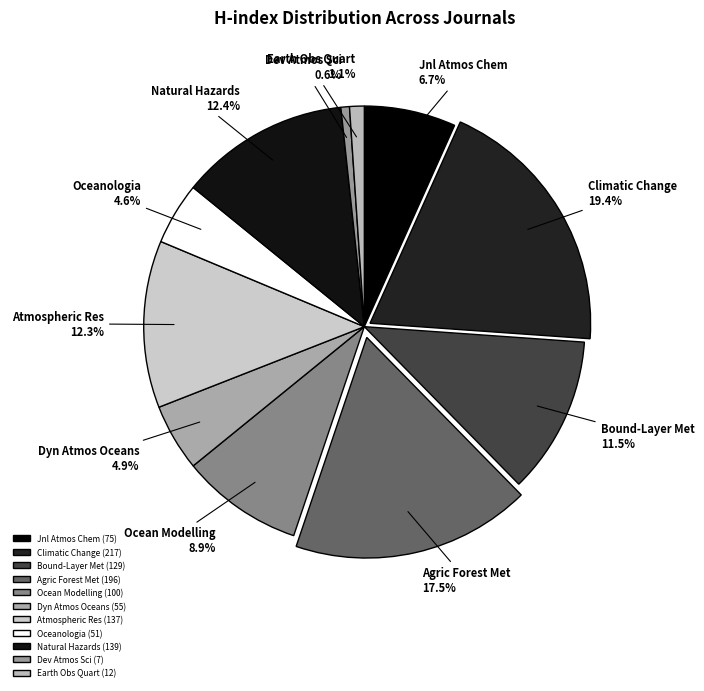

Between Jnl Atmos Chem and Natural Hazards, which is larger?

Natural Hazards